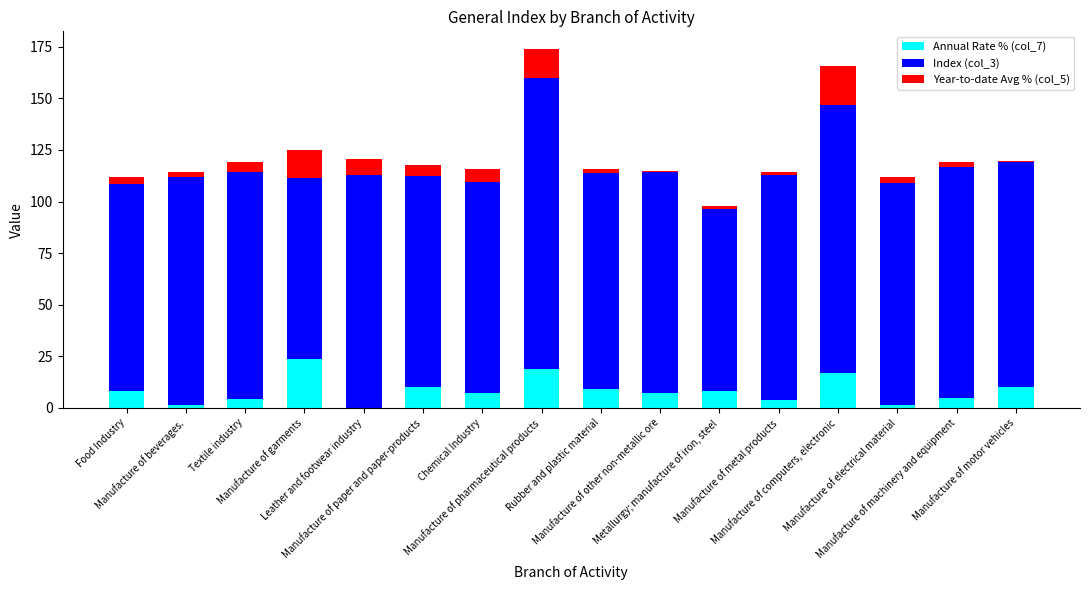

What is the maximum value for Annual Rate % (col_7)?

23.5